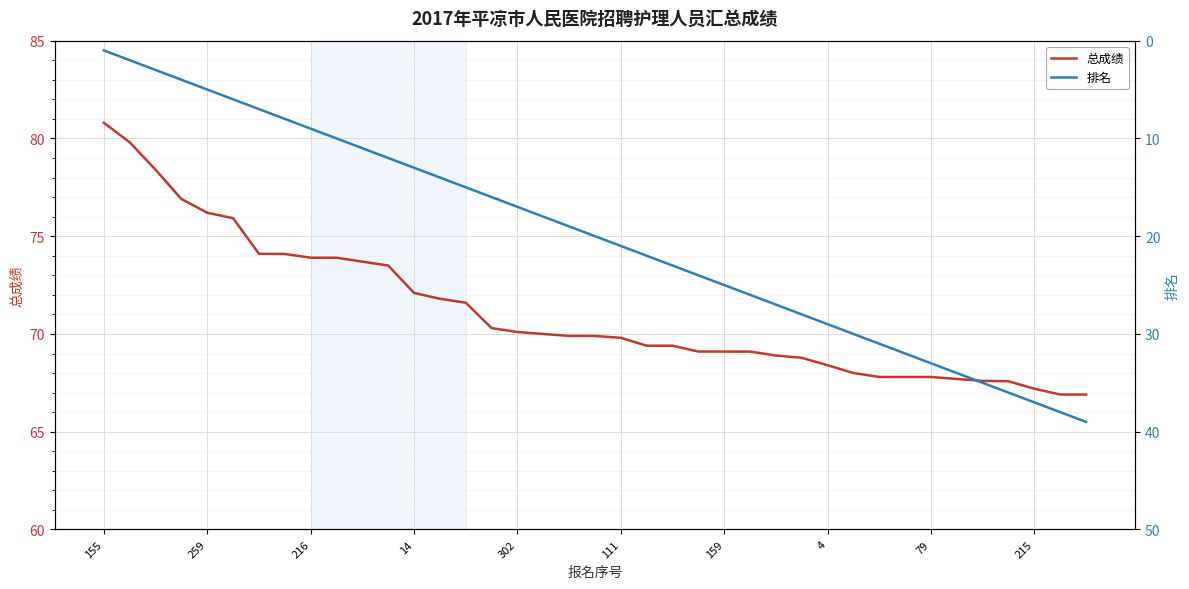

Where is 总成绩 nearest to the value 73?

11